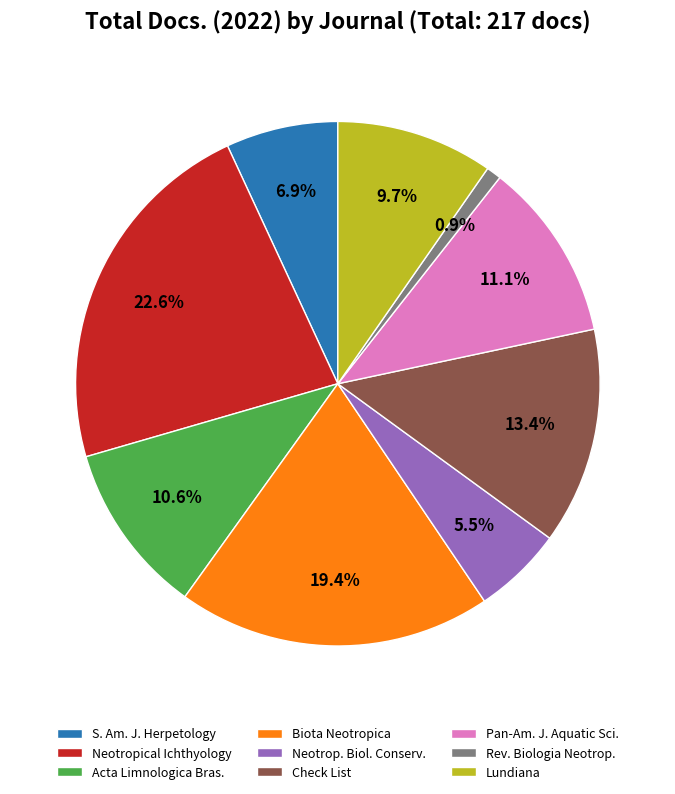

Count the number of slices in the pie.

9